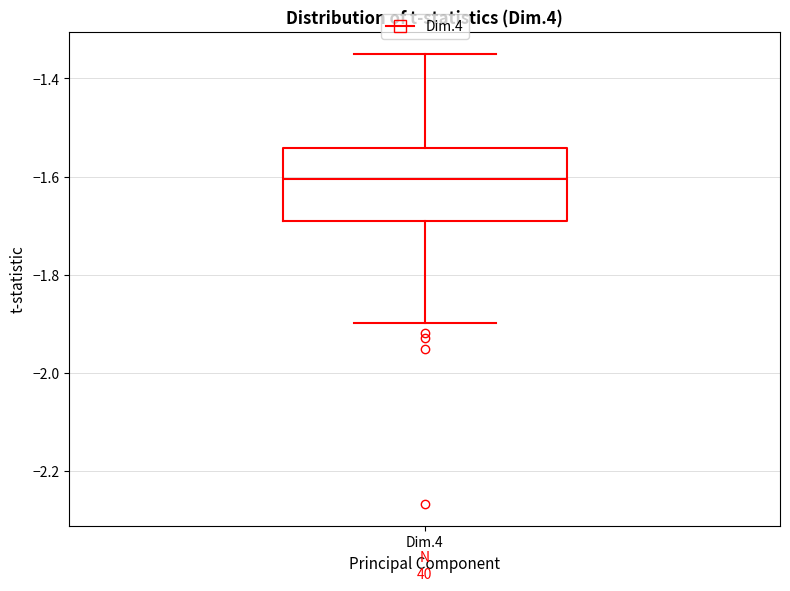

Where does the upper whisker of the box for Dim.4 end on the y-axis? The values are not printed on the chart, so give them approximately, as read against the axis.

-1.36